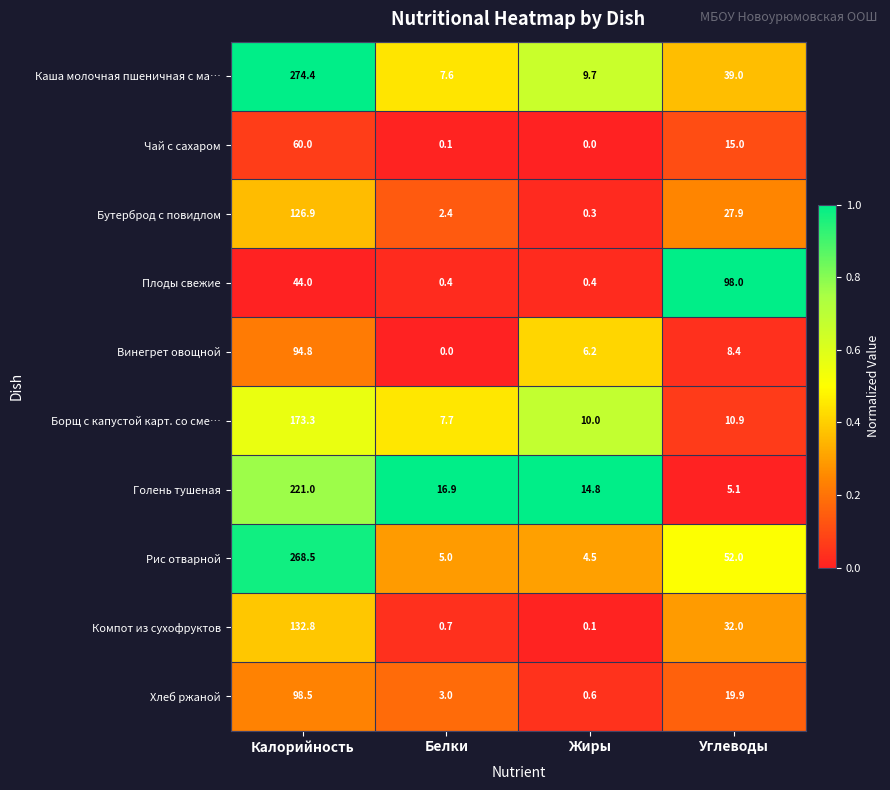

What is the maximum value for Винегрет овощной?

94.8